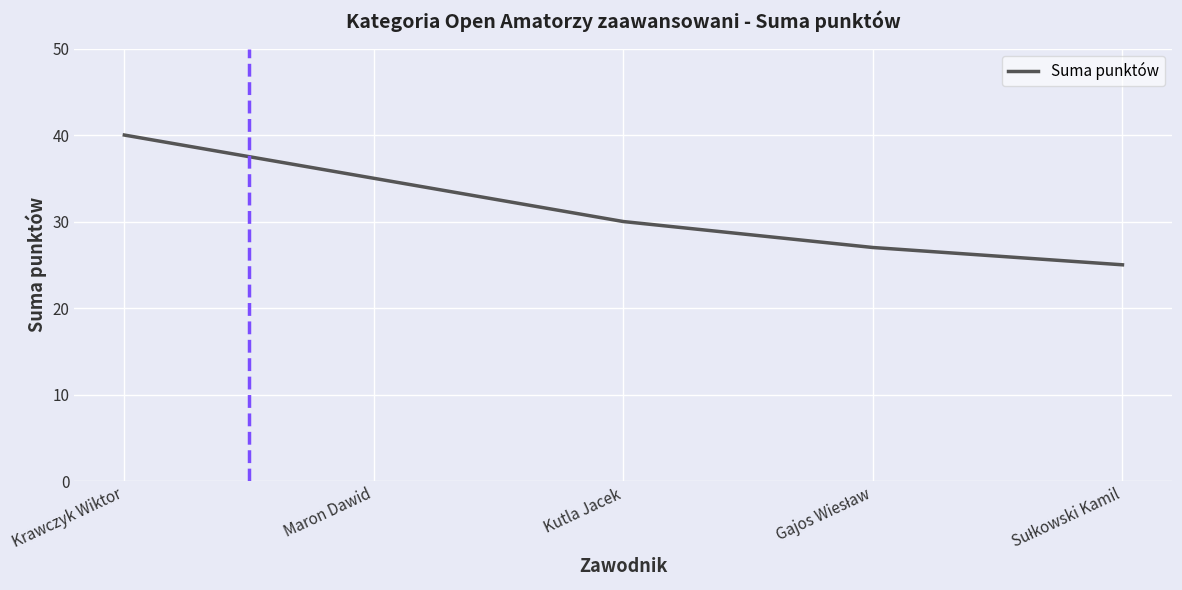

What is the approximate value at Maron Dawid?

35